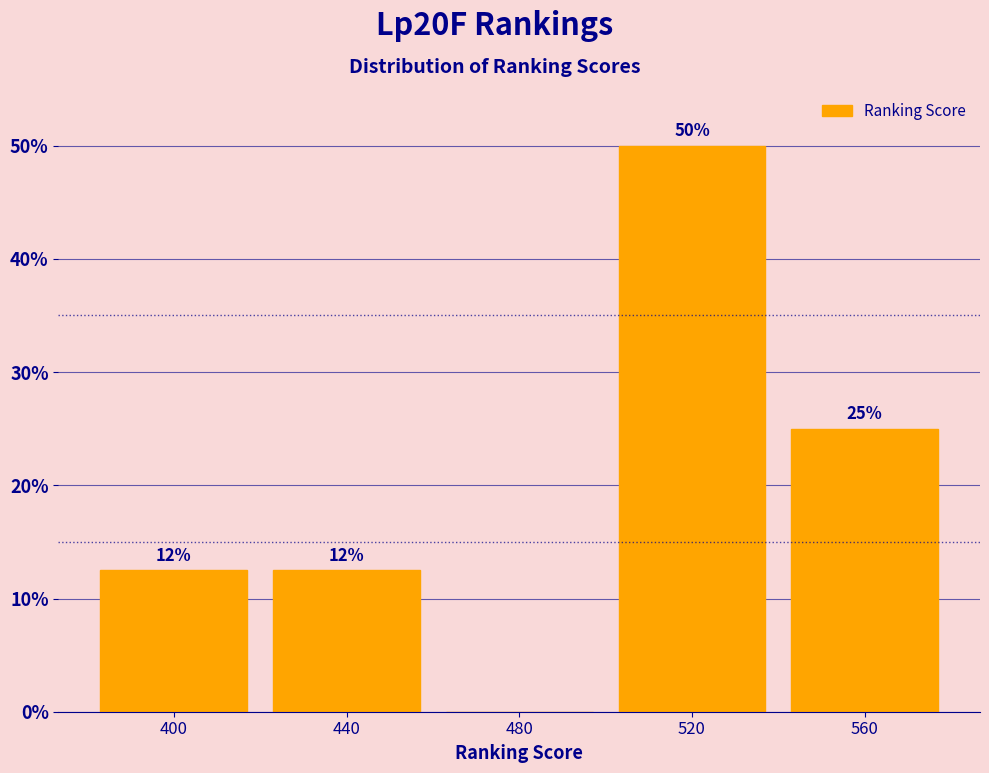

Which range on the x-axis has the tallest bar?

500 to 540